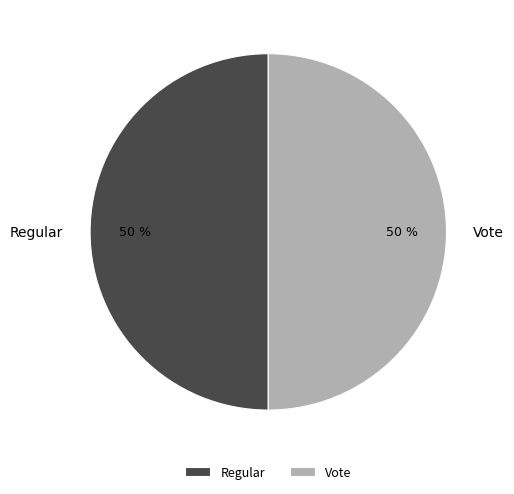

What percentage is the Vote slice, to the nearest percent?

50%